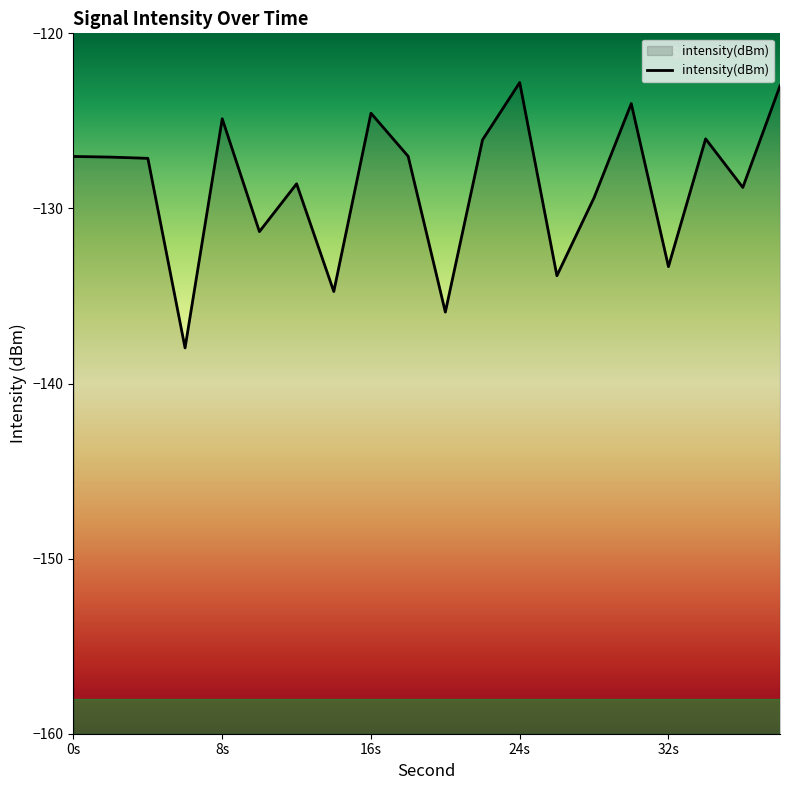

Reading right to left, list all the values displayed in this chart.

-123.0	-128.8	-126.0	-133.3	-124.0	-129.4	-133.8	-122.8	-126.1	-135.9	-127.0	-124.6	-134.7	-128.6	-131.3	-124.9	-138.0	-127.1	-127.1	-127.0